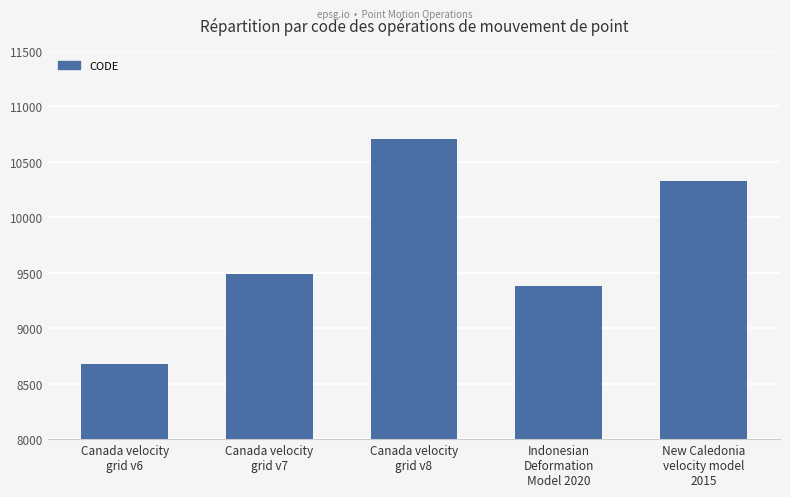

Reading right to left, extract all data points from this chart.

New Caledonia
velocity model
2015=10323	Indonesian
Deformation
Model 2020=9375	Canada velocity
grid v8=10707	Canada velocity
grid v7=9483	Canada velocity
grid v6=8676